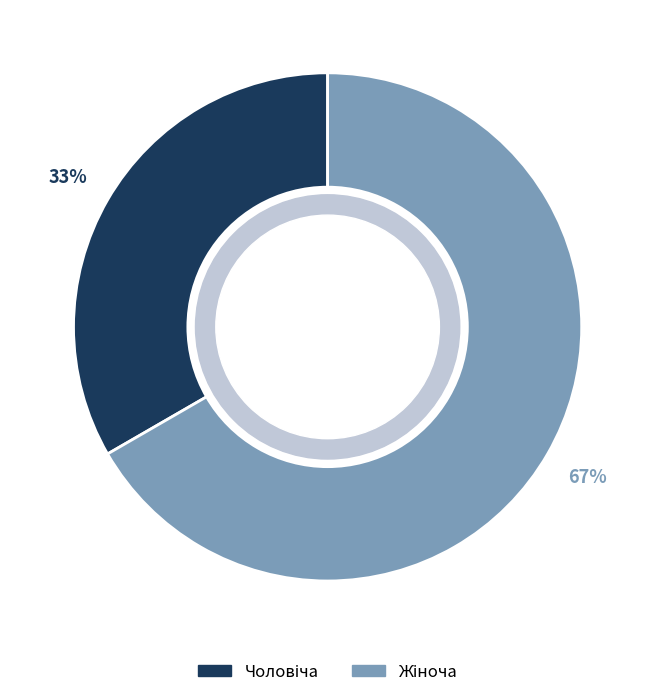

Does any single category account for the majority?

Yes